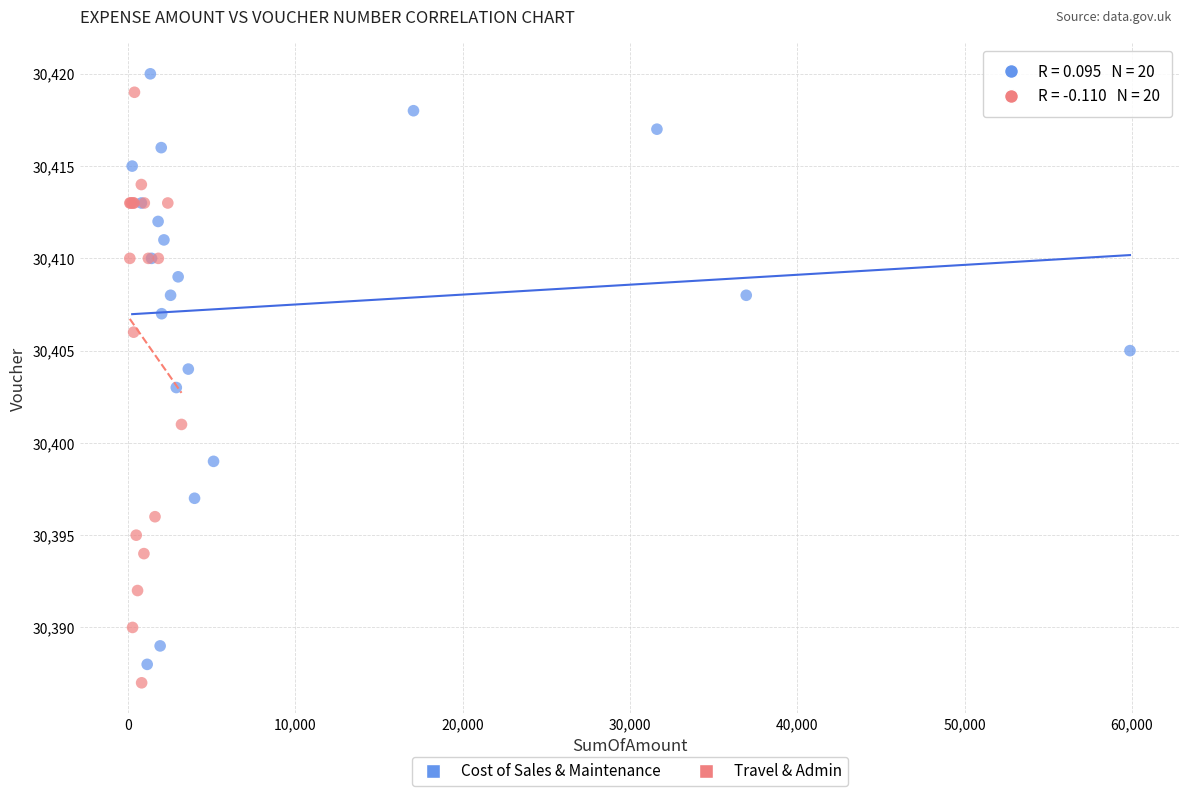

Which series contains the lowest Y value?

Travel & Admin